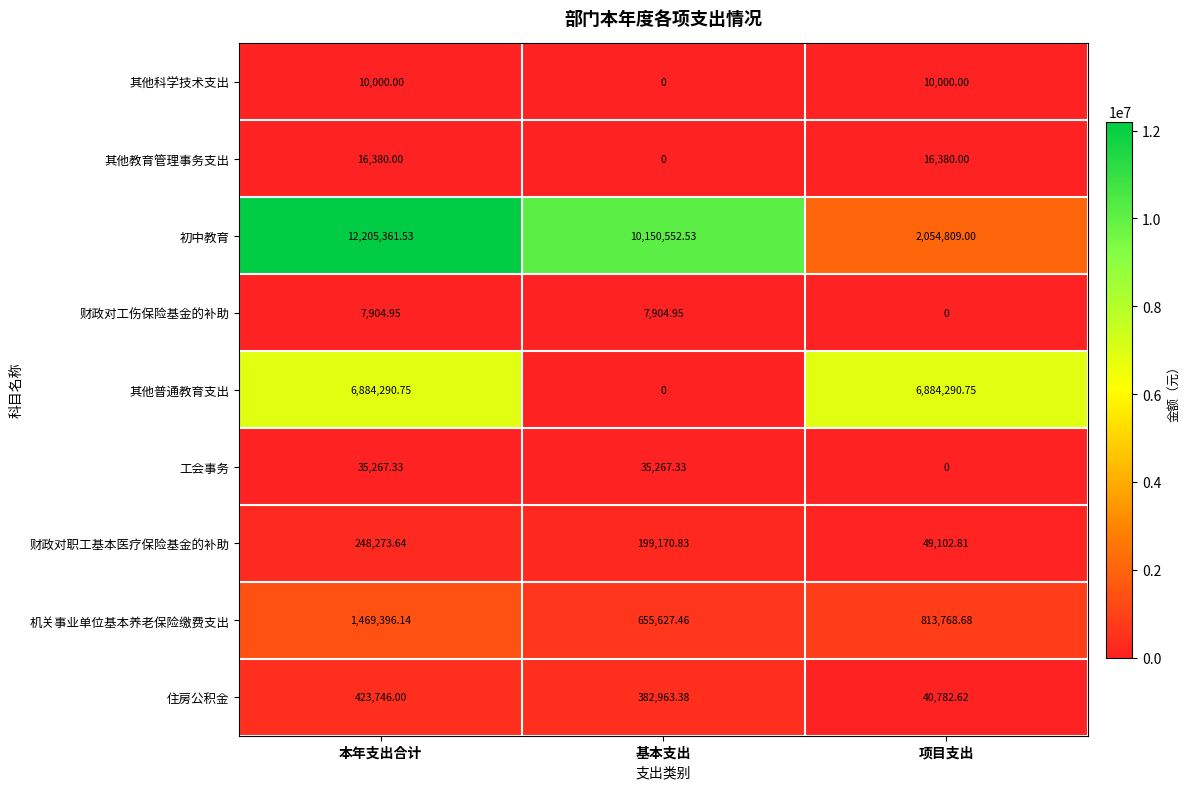

Which series changed the most between 本年支出合计 and 基本支出?

其他普通教育支出